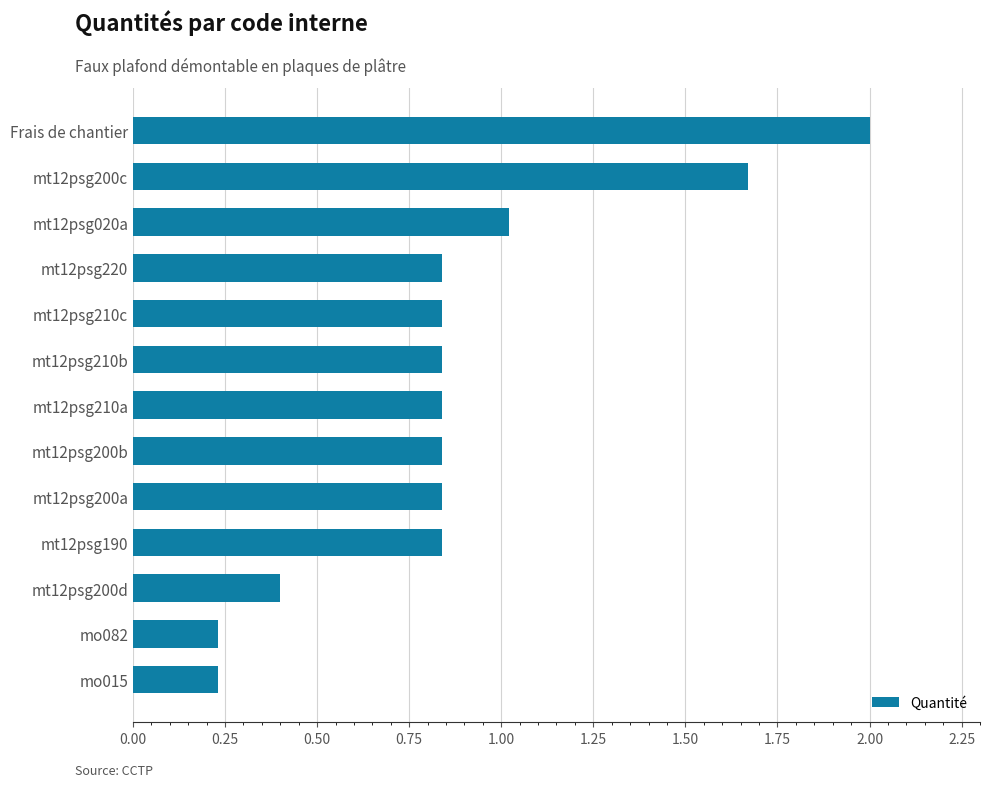

What position from the top is mt12psg200a?

9